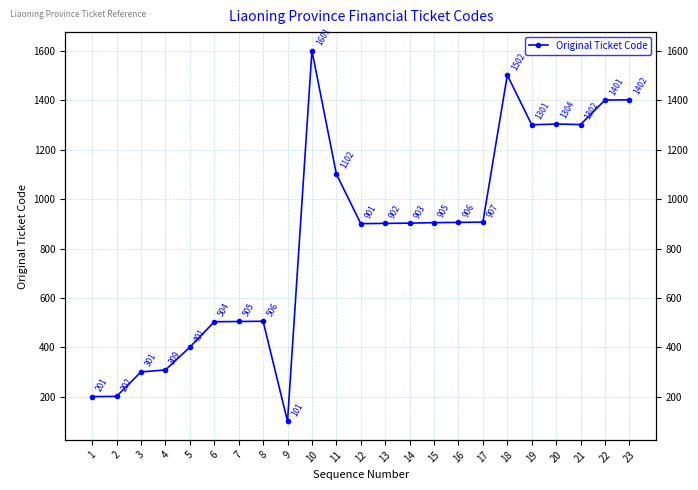

Count the number of values greater than 903.

11